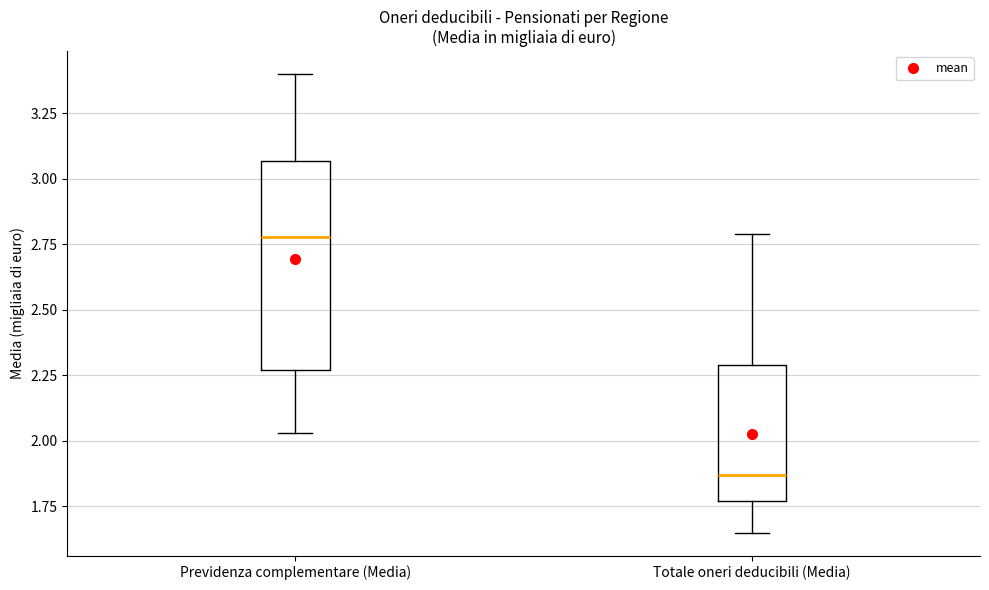

Reading left to right, transcribe this box plot: for each box, give where its median line is, the range the box spans, and where its two whiskers end, as read against the y-axis. The values are not printed on the chart, so give them approximately, as read against the axis.

Previdenza complementare (Media): median 2.80, box 2.25 to 3.05, whiskers 2.05 to 3.40
Totale oneri deducibili (Media): median 1.85, box 1.75 to 2.30, whiskers 1.65 to 2.80